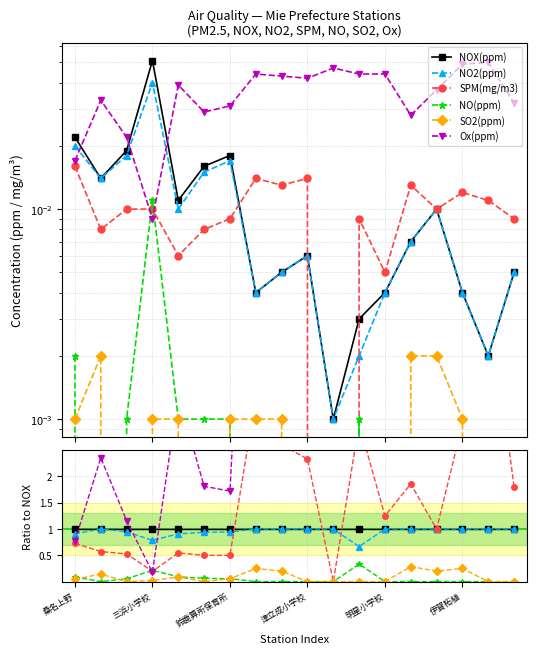

How many intersections are there between Ox(ppm) and NOX(ppm)?

3